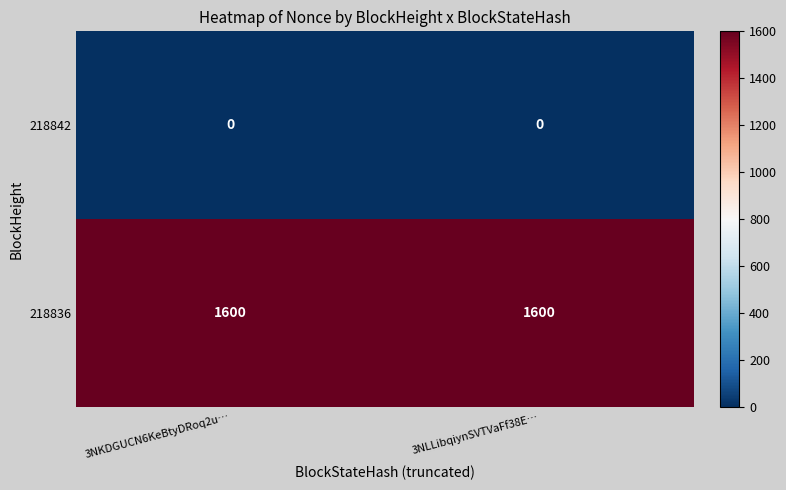

What is the difference between the highest and lowest values at 3NKDGUCN6KeBtyDRoq2u…?

1600